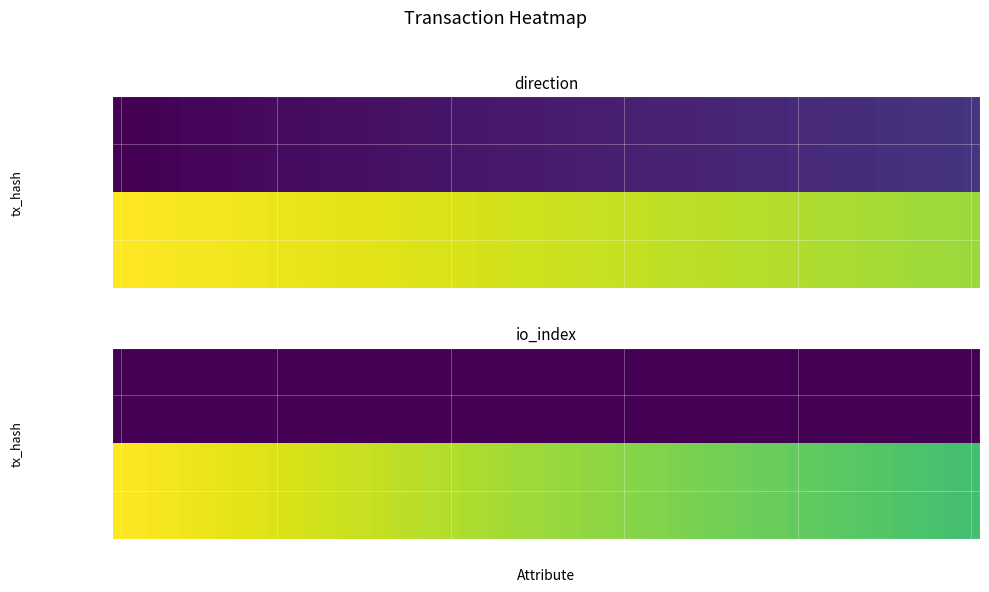

List the series in order of their peak value, lowest first.

0be13fbcb750b725054abd230c328476dec8648, 3f2e139c4c0209f83cbc30d15578da8f25aabcd